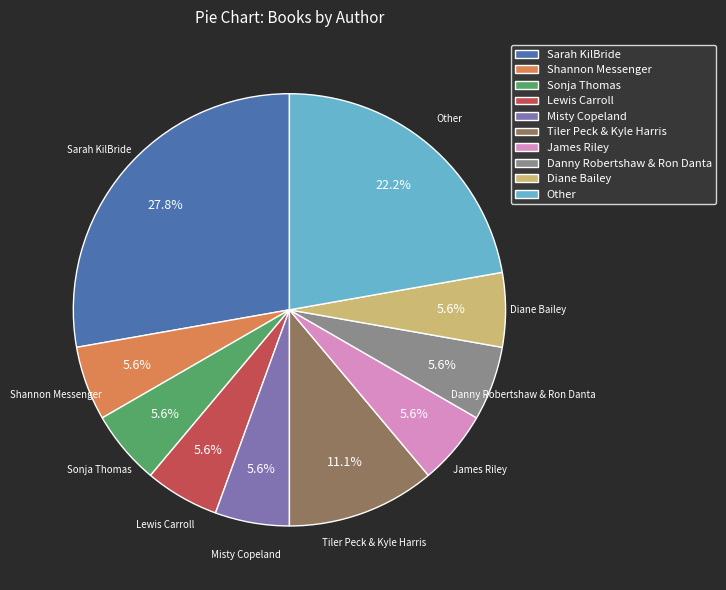

To the nearest percent, what is the combined percentage of Tiler Peck & Kyle Harris and Sarah KilBride?

39%